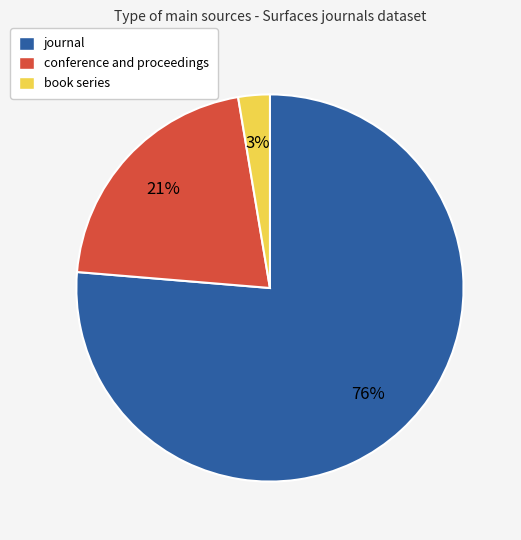

To the nearest percent, what is the average slice percentage?

33%